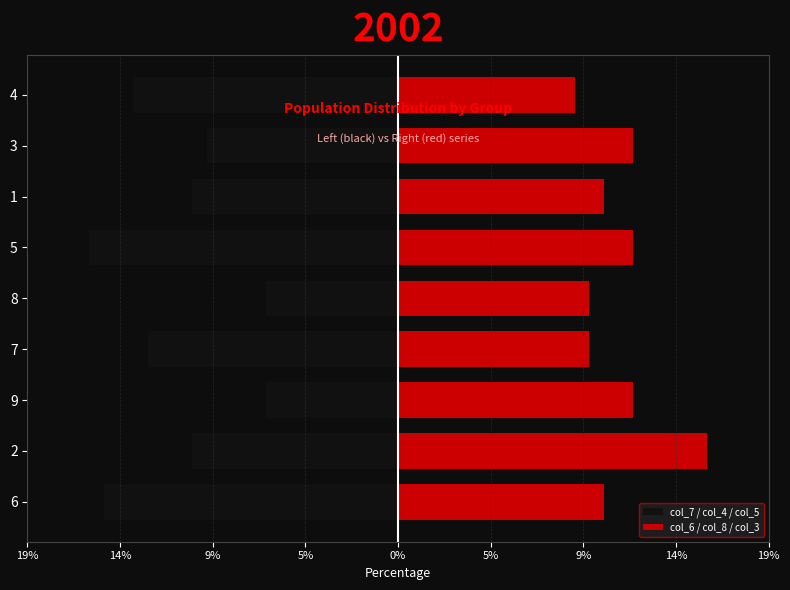

Read the col_6 / col_8 / col_3 value at 8.

9.6